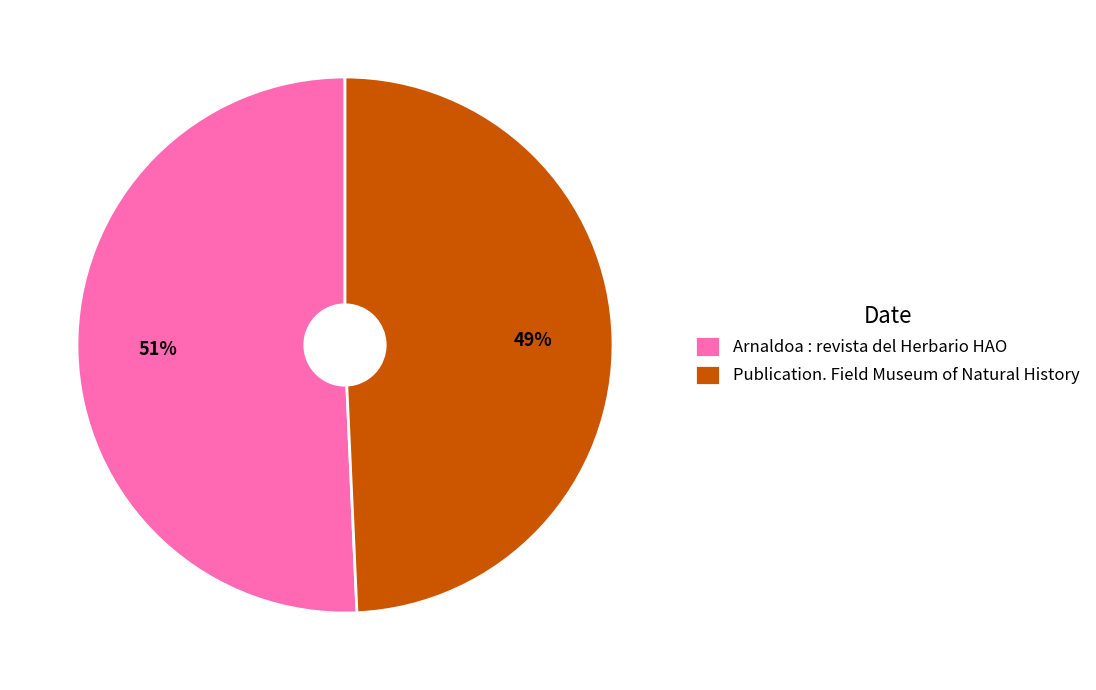

Is the sum of Arnaldoa : revista del Herbario HAO and Publication. Field Museum of Natural History greater than half?

Yes